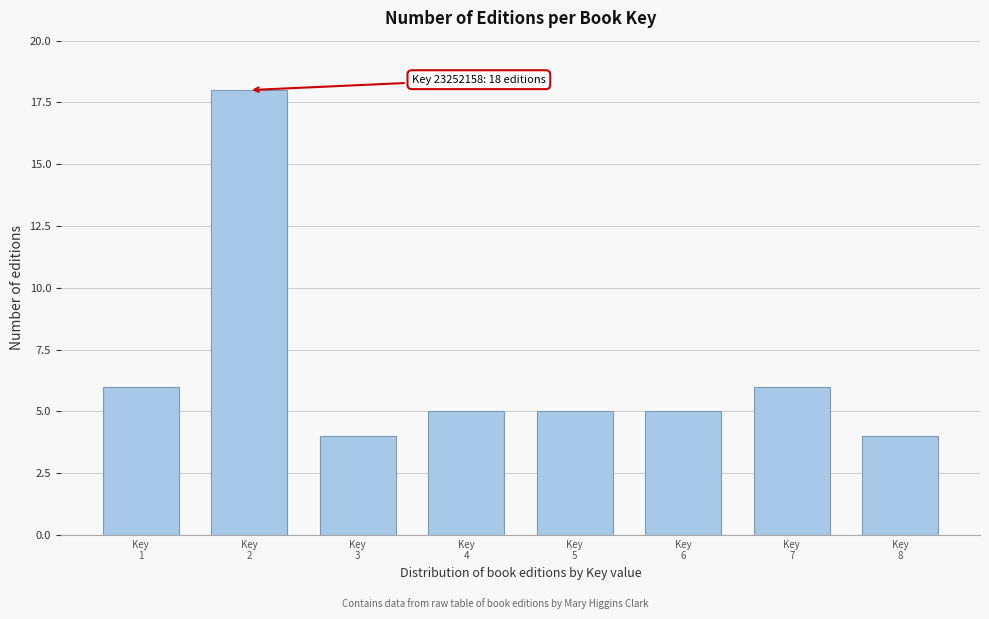

Reading left to right, list all the values displayed in this chart.

6	18	4	5	5	5	6	4